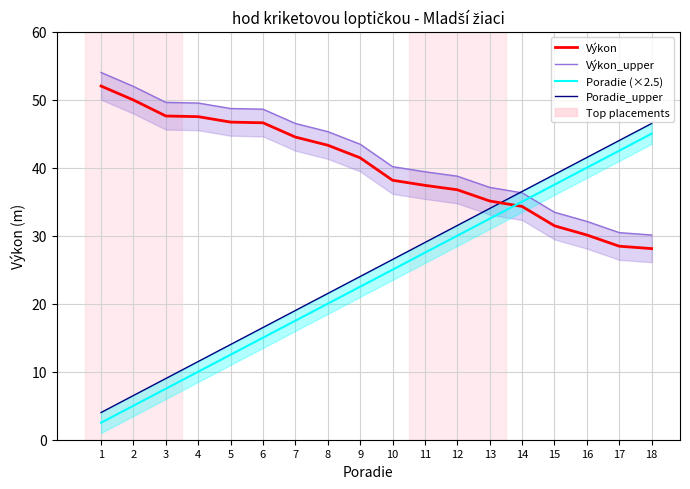

What is the difference between the second highest and minimum values in the Poradie (×2.5) series?

40.0